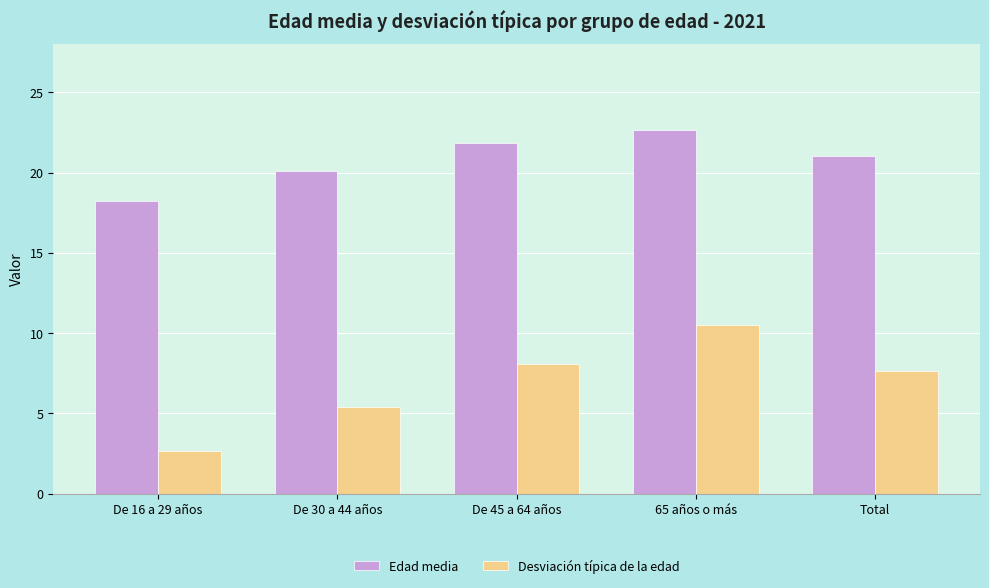

Does the chart contain any negative values?

No